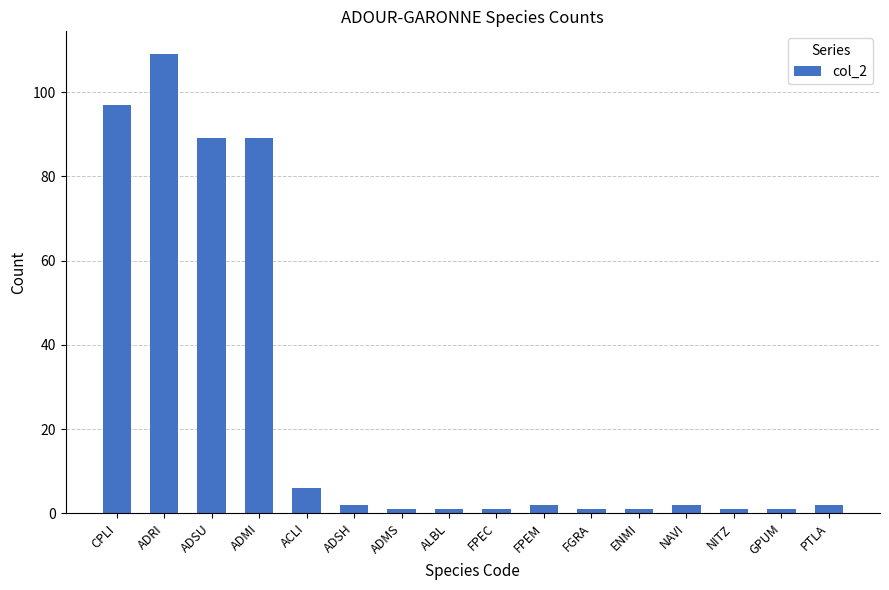

Which label corresponds to the largest value in the chart?

ADRI